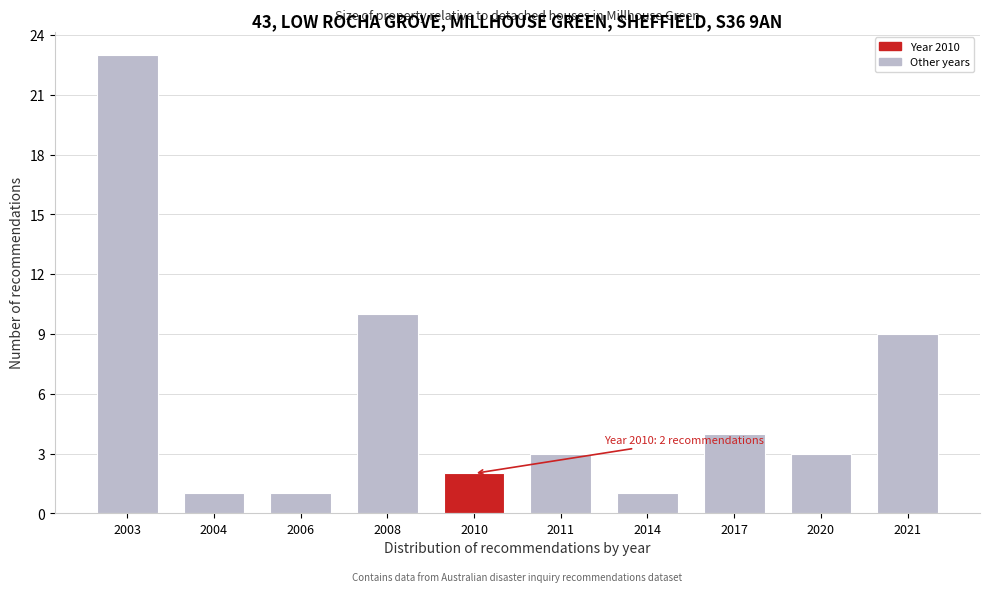

Reading left to right, extract all data points from this chart.

2003=23	2004=1	2006=1	2008=10	2010=2	2011=3	2014=1	2017=4	2020=3	2021=9